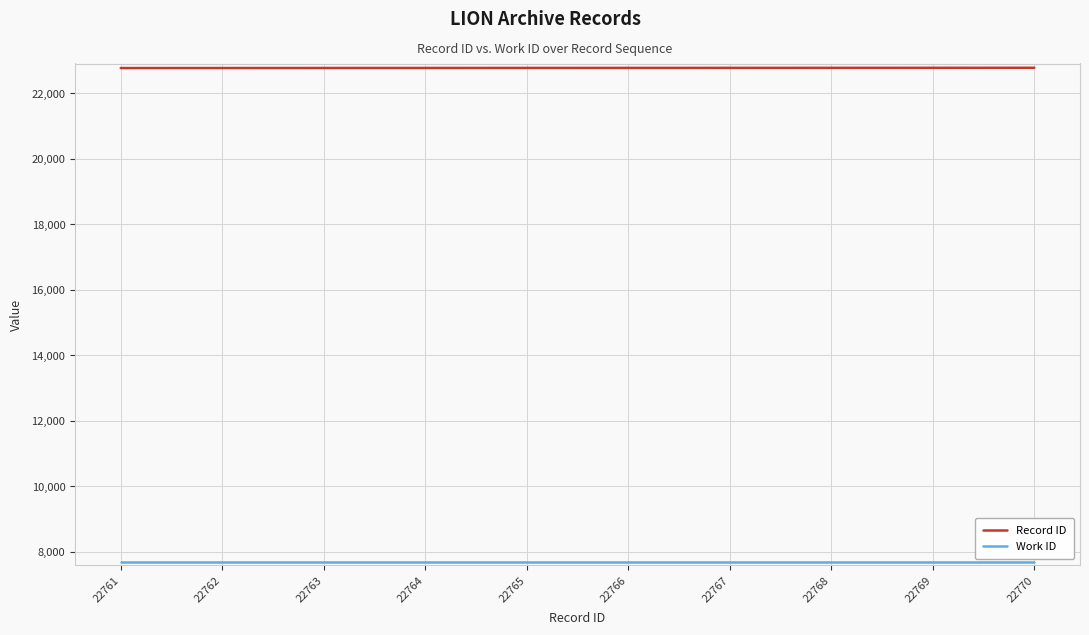

Which series has the largest total across all categories?

Record ID